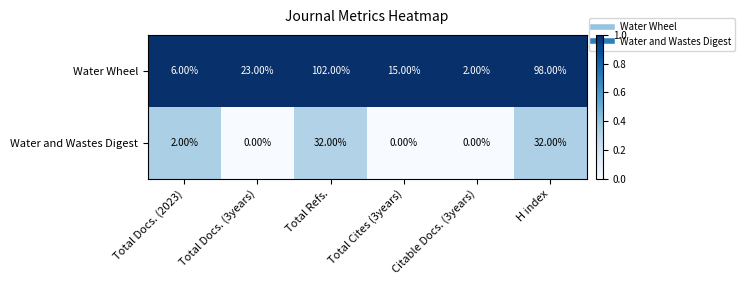

What is the spread (max minus min) of values at Total Docs. (3years)?

23